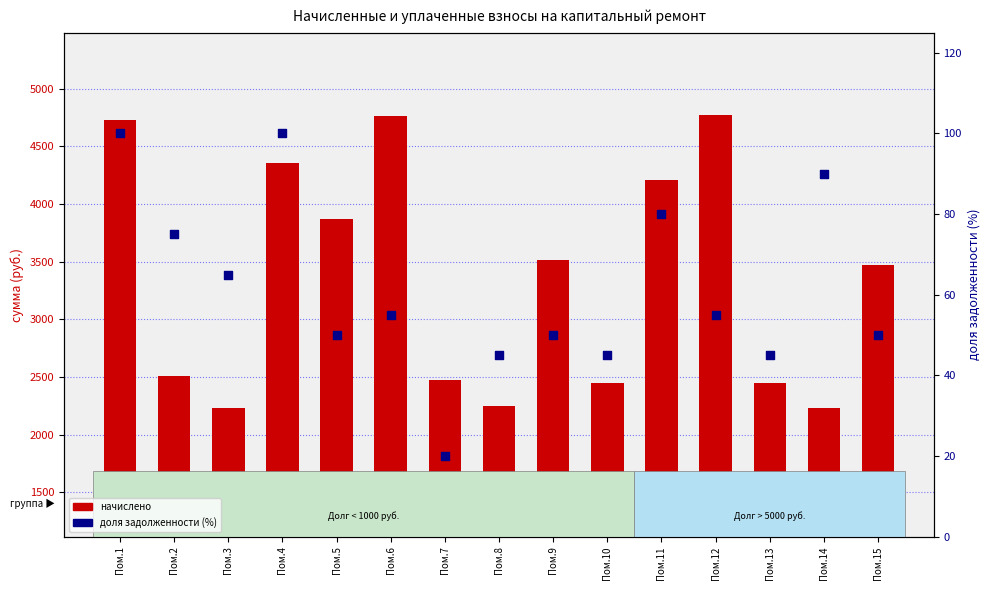

At how many categories does at least one series exceed 788?

15